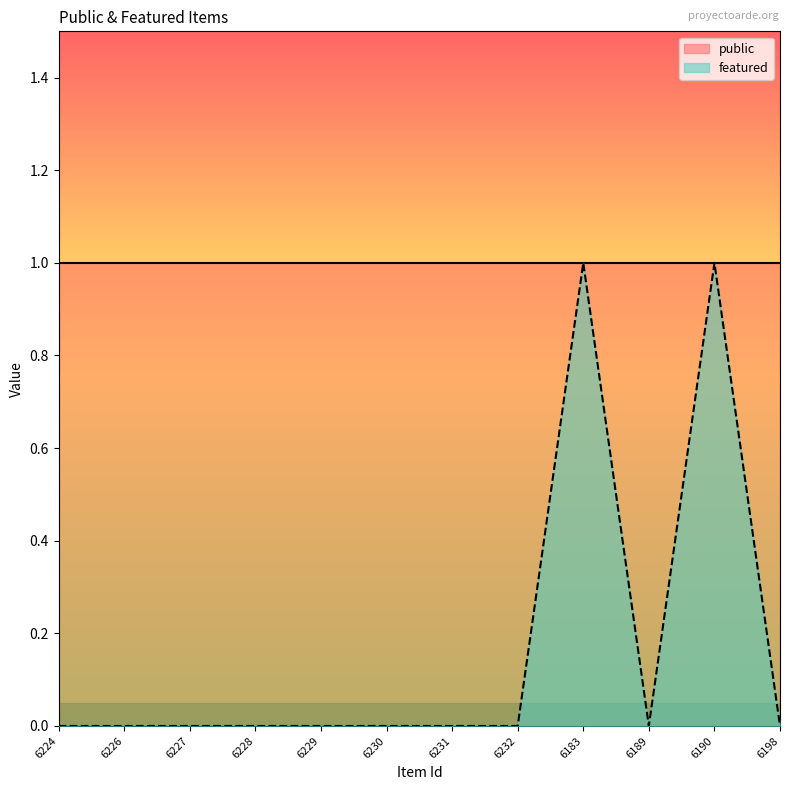

Reading left to right, list all the values displayed in this chart.

6224=0	6226=0	6227=0	6228=0	6229=0	6230=0	6231=0	6232=0	6183=1	6189=0	6190=1	6198=0